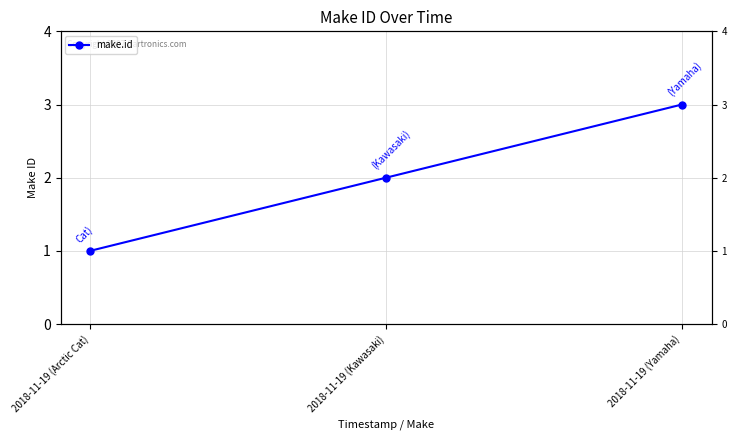

What is the value of the 1st point from the left?

1